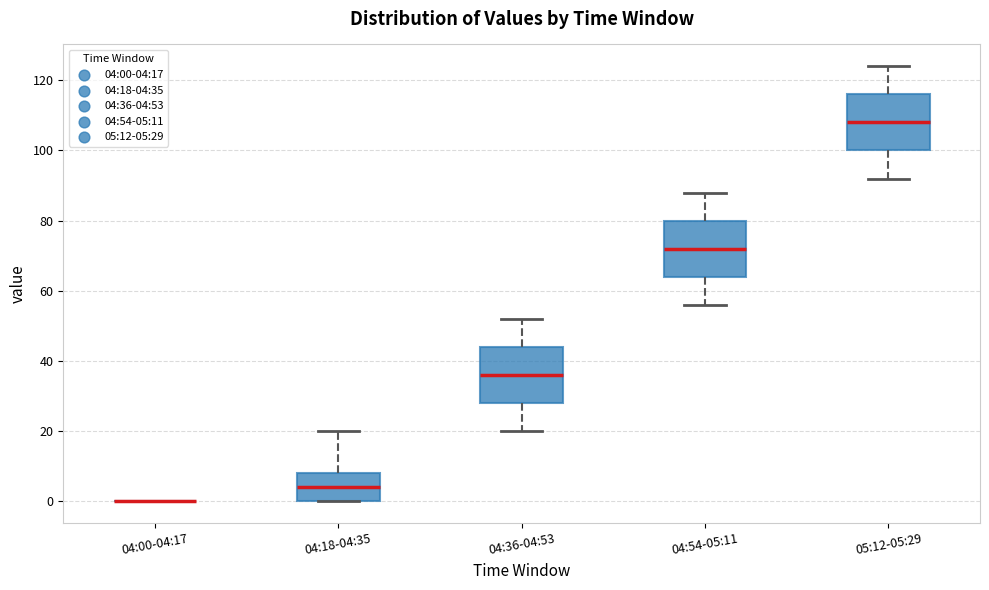

Where is the lower edge of the box for 04:18-04:35 on the y-axis? The values are not printed on the chart, so give them approximately, as read against the axis.

0